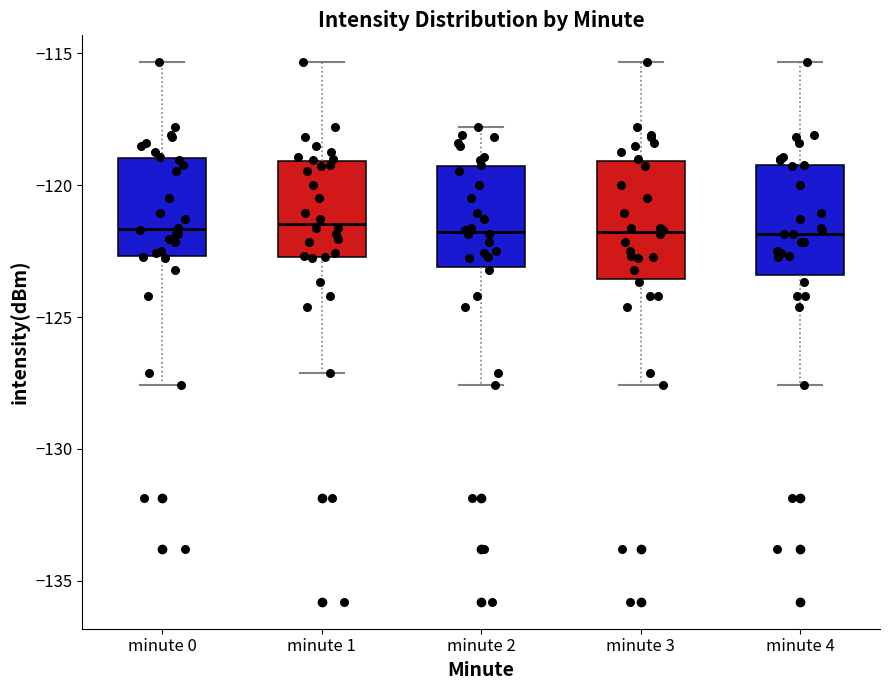

Reading left to right, read every box against the y-axis: the position of its median line, the range the box covers, and the ends of its whiskers. The values are not printed on the chart, so give them approximately, as read against the axis.

minute 0: median -121.5, box -122.5 to -119.0, whiskers -127.5 to -115.5
minute 1: median -121.5, box -122.5 to -119.0, whiskers -127.0 to -115.5
minute 2: median -122.0, box -123.0 to -119.5, whiskers -127.5 to -118.0
minute 3: median -122.0, box -123.5 to -119.0, whiskers -127.5 to -115.5
minute 4: median -122.0, box -123.5 to -119.0, whiskers -127.5 to -115.5